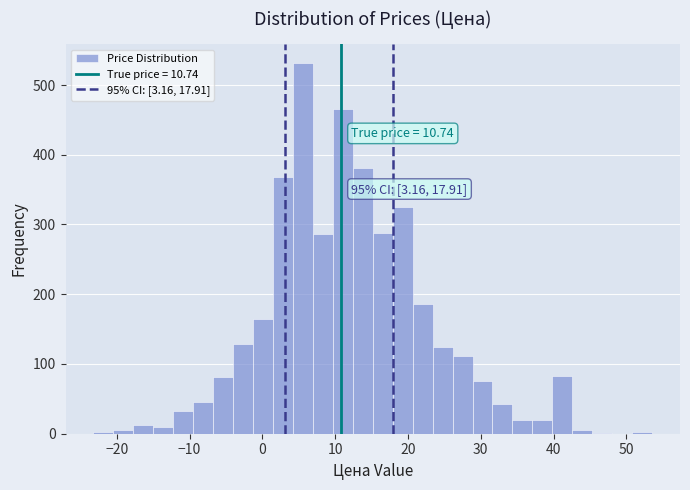

Read against the x-axis, roughly where is the centre of the tallest bar?

6